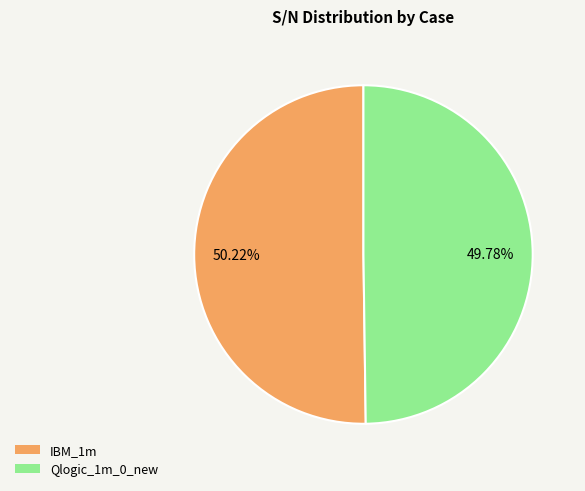

True or false: IBM_1m accounts for 50% of the total.

True